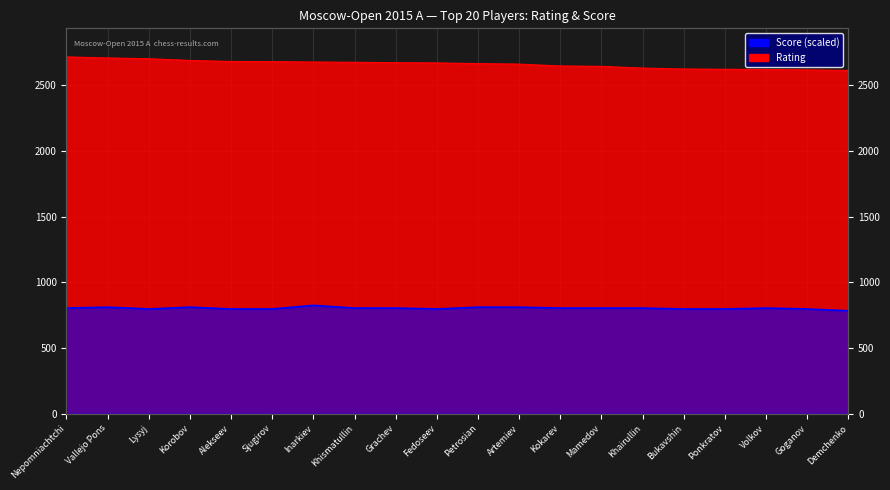

How many distinct data groups are displayed?

2